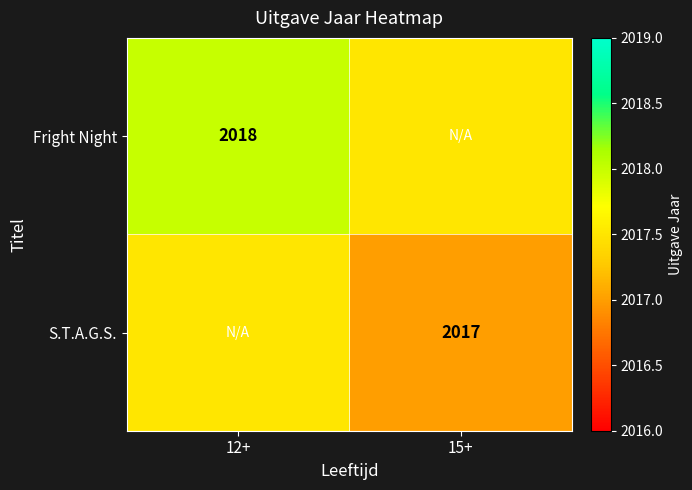

Is it true that Fright Night equals 2018.0 at 12+?

True